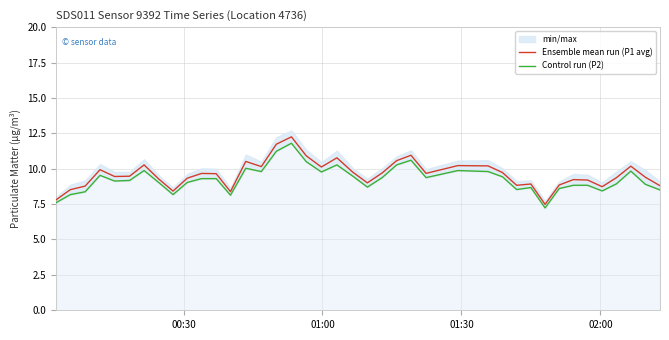

Does the chart display data point markers on the line(s)?

No